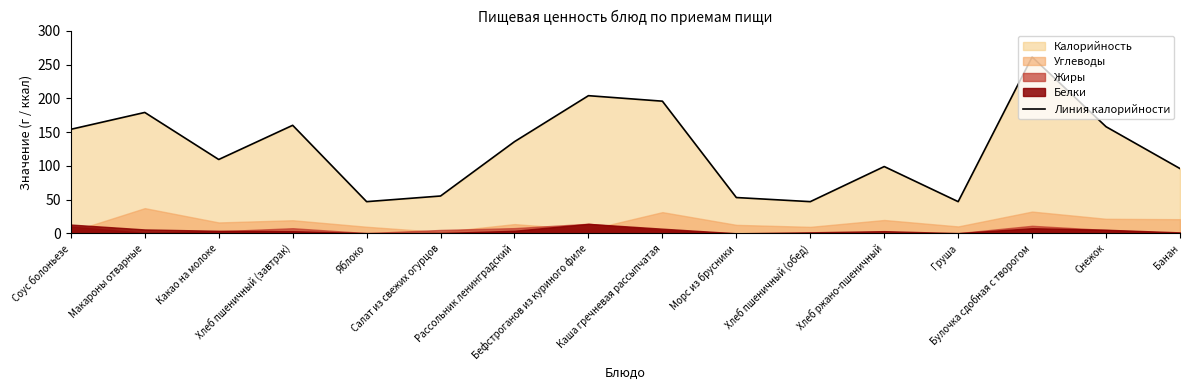

What position from the left is Какао на молоке?

3